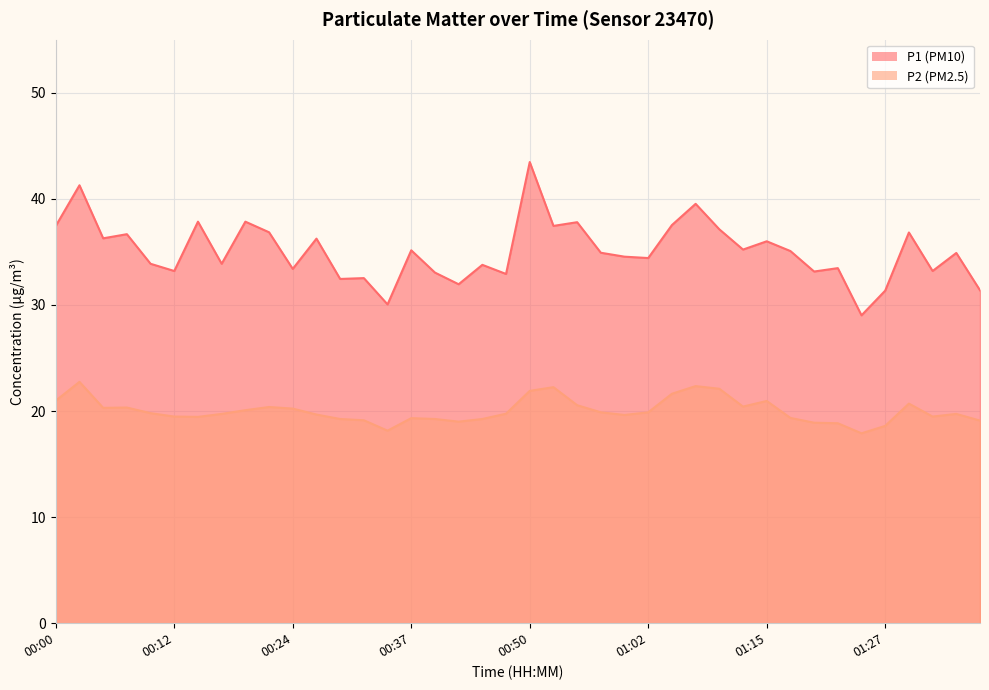

How many lines are shown in the chart?

2